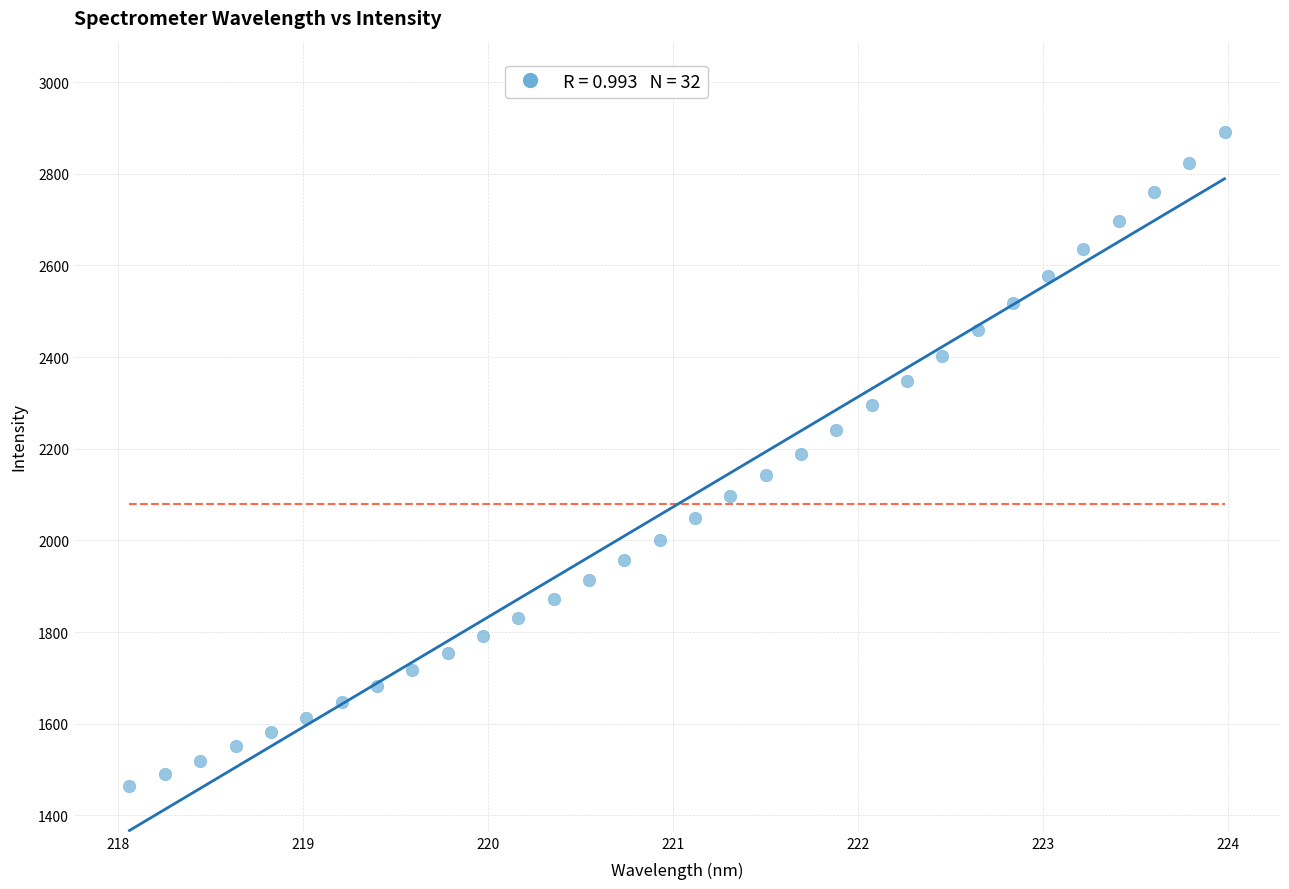

What is the range of X values (max minus min)?

5.9